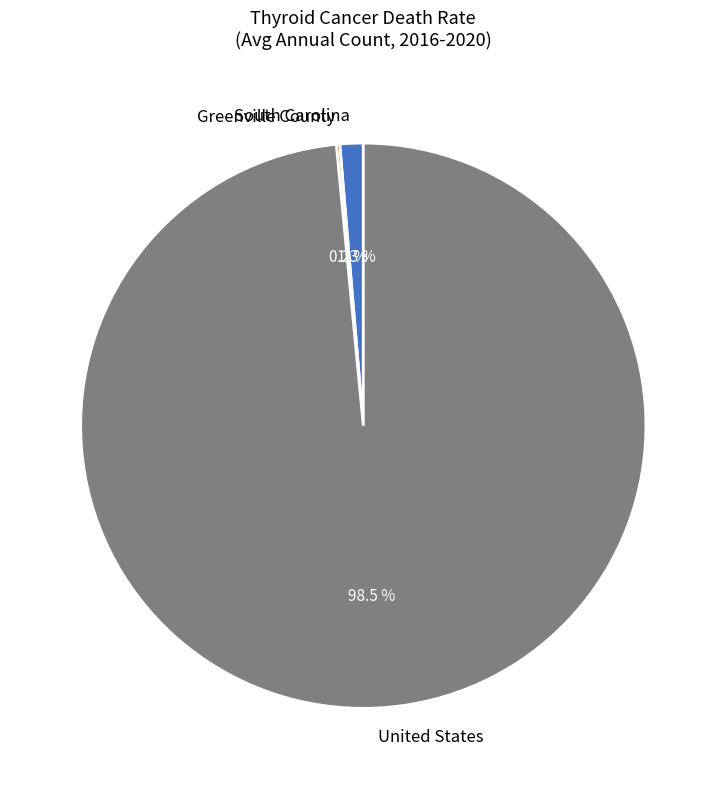

Combined, what portion of the pie is South Carolina and United States?

99.8%